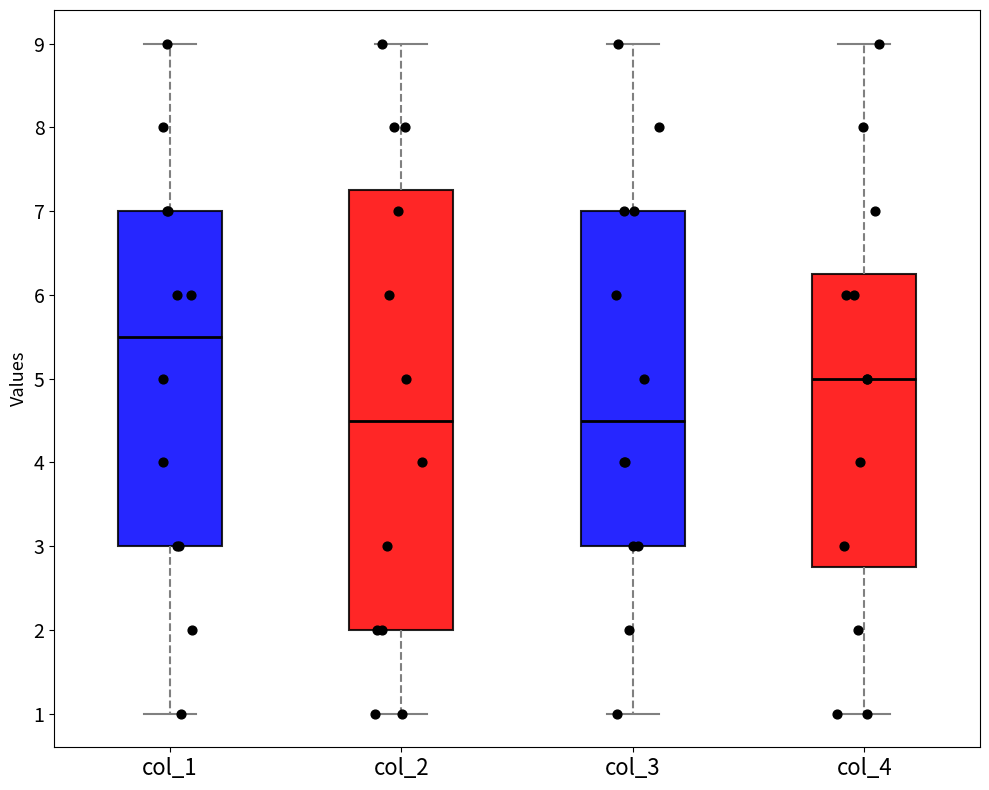

Where does the median line of the box for col_4 sit on the y-axis? The values are not printed on the chart, so give them approximately, as read against the axis.

5.0